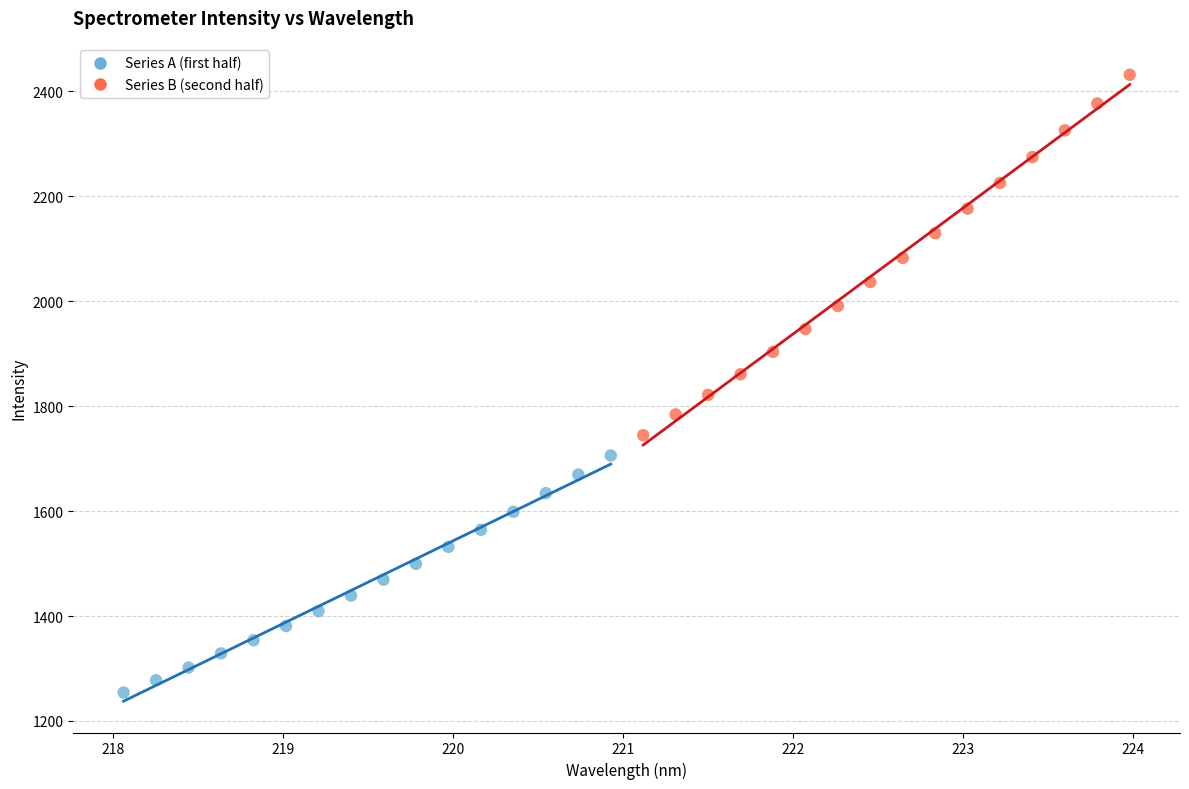

Which series reaches the maximum Y coordinate?

Series B (second half)